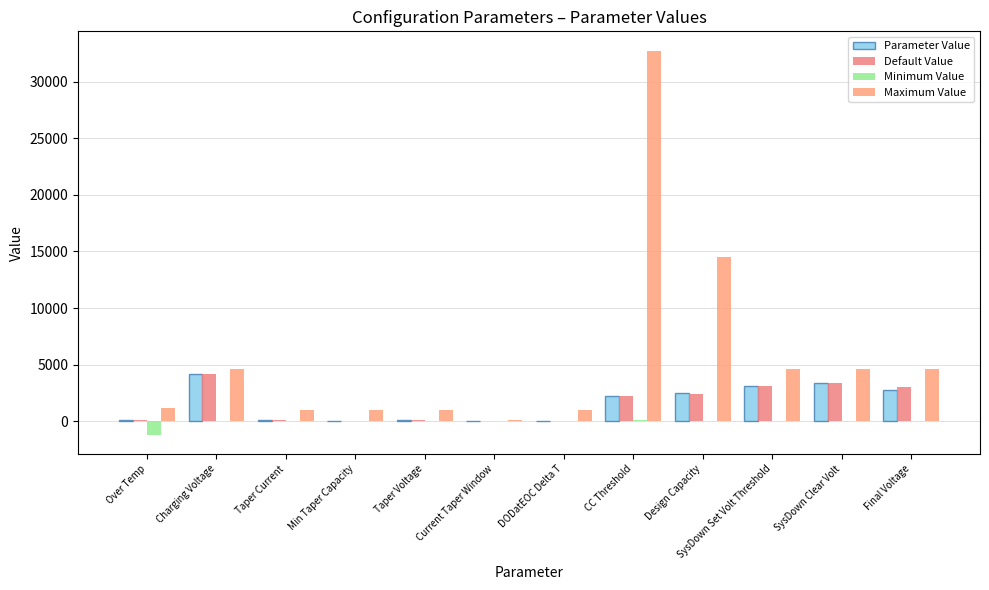

At which label does Minimum Value first exceed 0?

CC Threshold